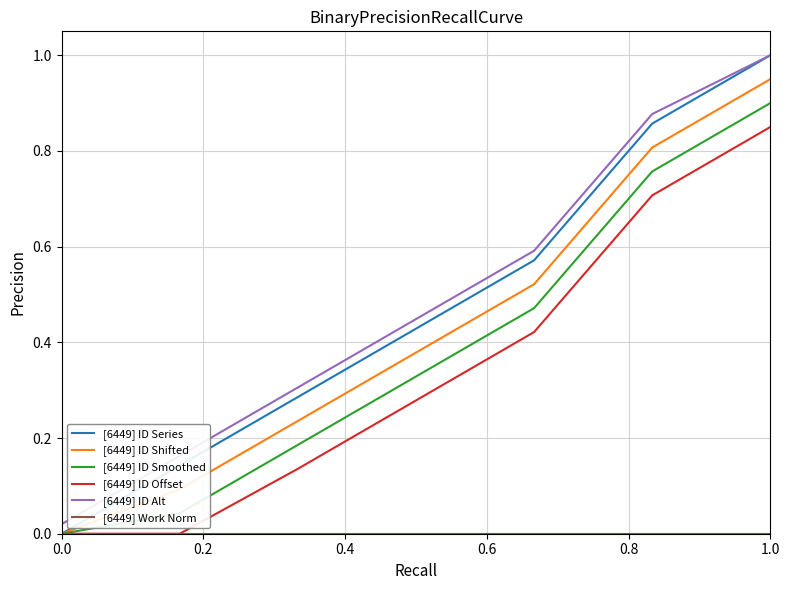

What is the greatest value displayed?

1.0